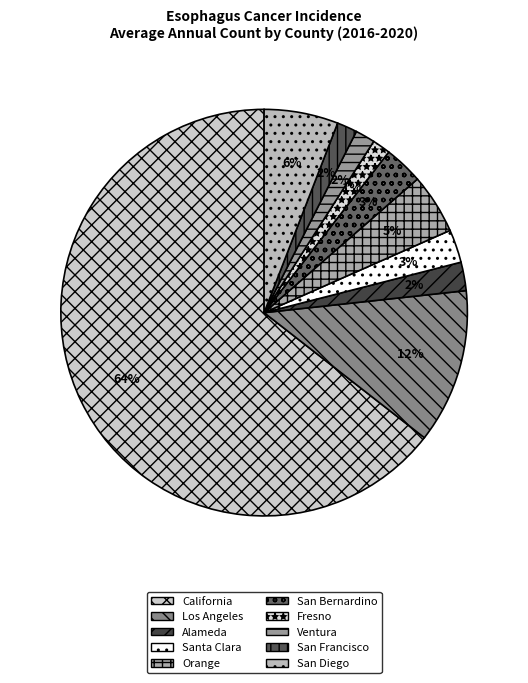

How many segments does this pie chart have?

10